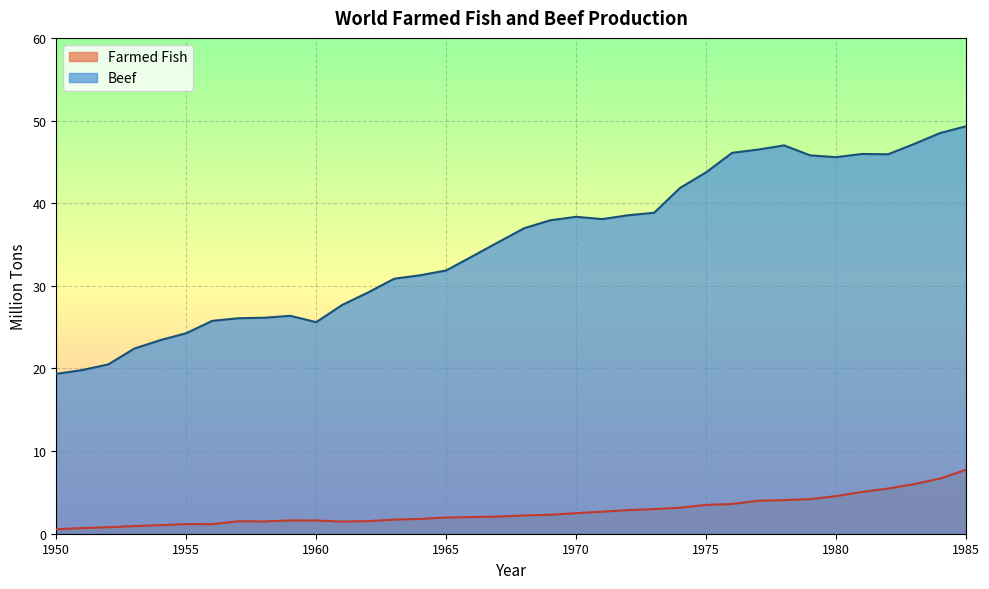

Reading left to right, what are all the values shown in this chart?

Farmed Fish: 0.5	0.7	0.8	0.9	1.0	1.2	1.2	1.5	1.5	1.6	1.6	1.5	1.5	1.7	1.8	2.0	2.0	2.1	2.2	2.3	2.5	2.7	2.9	3.0	3.2	3.5	3.6	4.0	4.1	4.2	4.5	5.1	5.5	6.0	6.7	7.7
Beef: 19.3	19.8	20.5	22.4	23.4	24.3	25.8	26.1	26.1	26.4	25.6	27.7	29.2	30.9	31.3	31.9	33.6	35.3	37.0	37.9	38.3	38.1	38.5	38.8	41.9	43.7	46.1	46.5	47.0	45.8	45.6	46.0	45.9	47.2	48.5	49.3